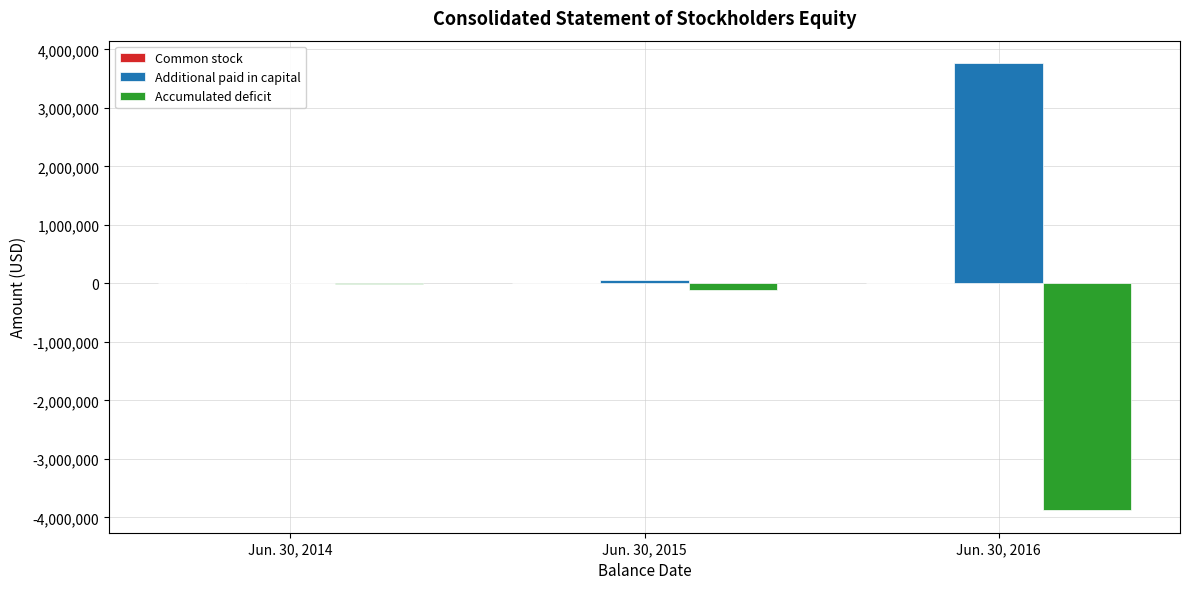

What is the sum of all Accumulated deficit values?

-3990740